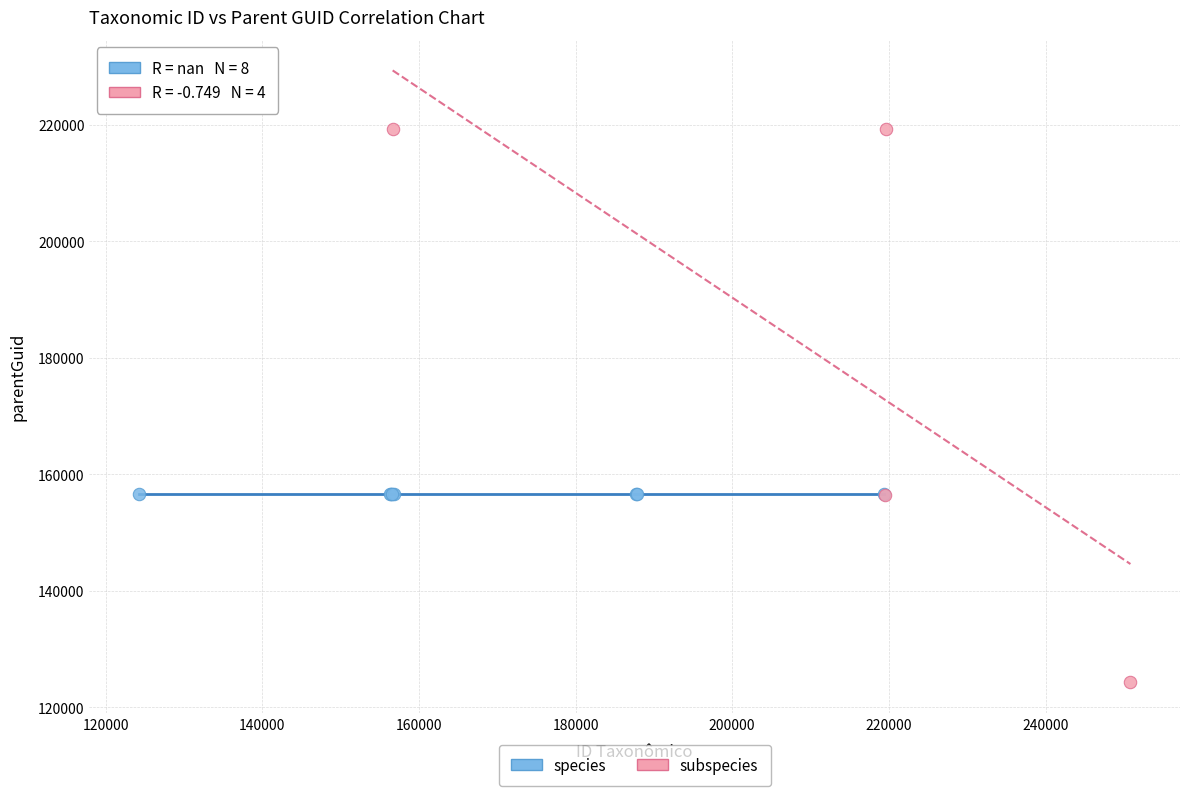

What are all the series names shown in the legend?

species, subspecies